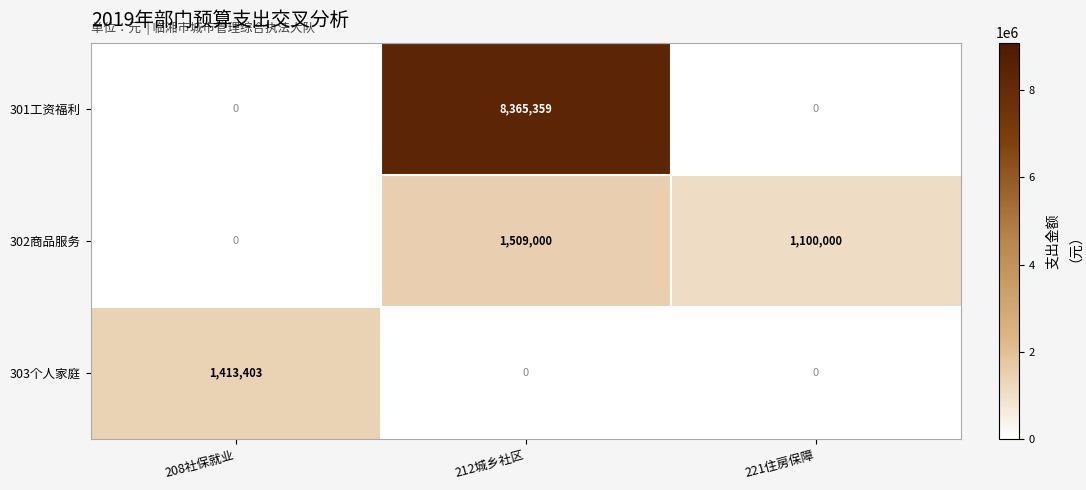

At which category does the chart reach its peak across all series?

212城乡社区